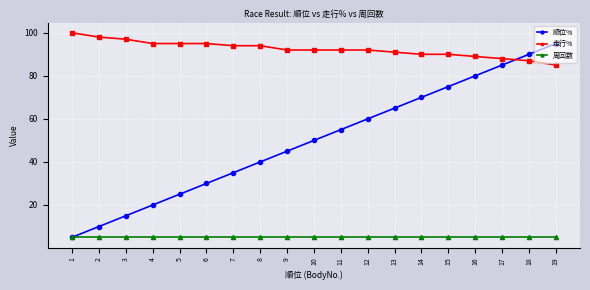

Which series changed the most between 6 and 18?

順位%